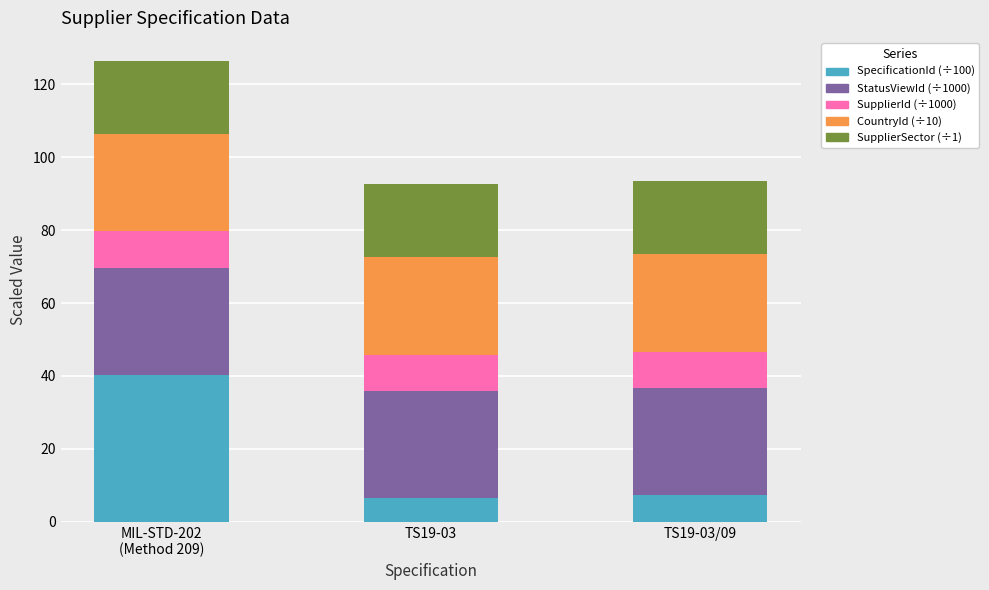

What is the total value across all series at TS19-03/09?

93.4